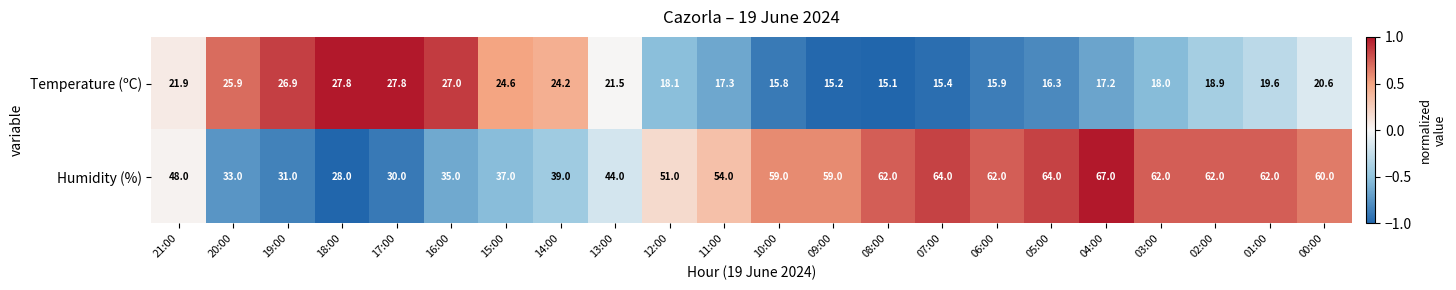

At which category is the sum across all series the highest?

04:00